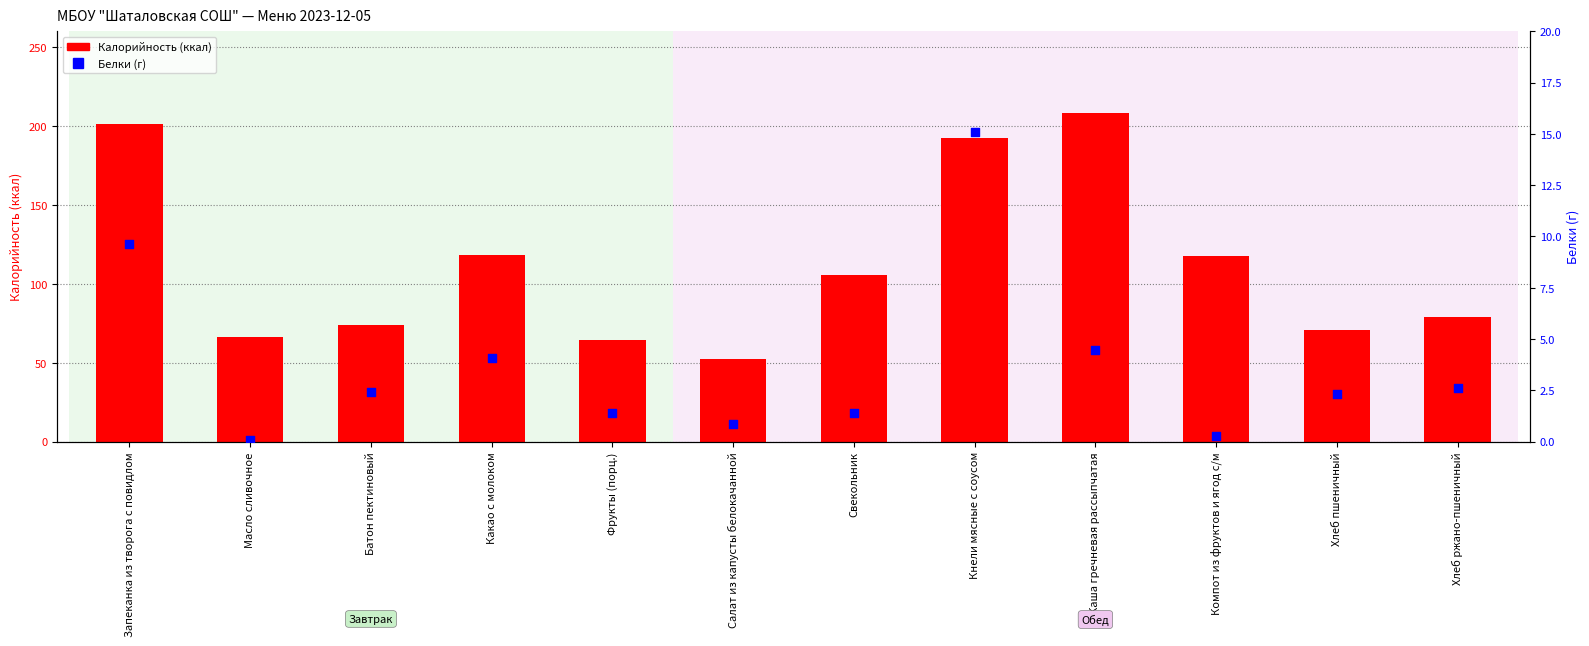

Which series has the largest Y range (max minus min)?

Калорийность